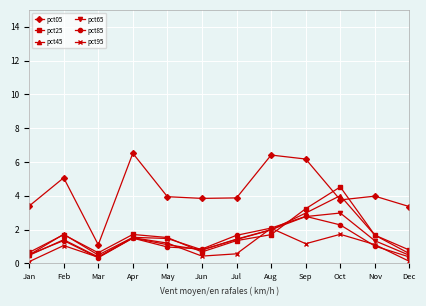

What is the spread (max minus min) of values at Apr?

5.0